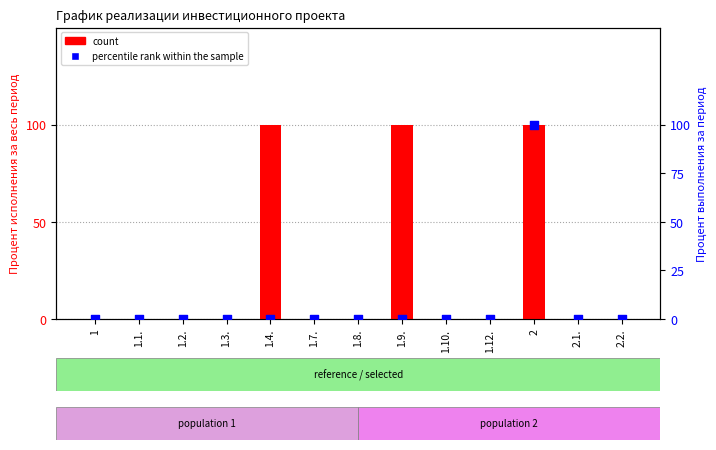

Which series reaches the minimum Y coordinate?

count